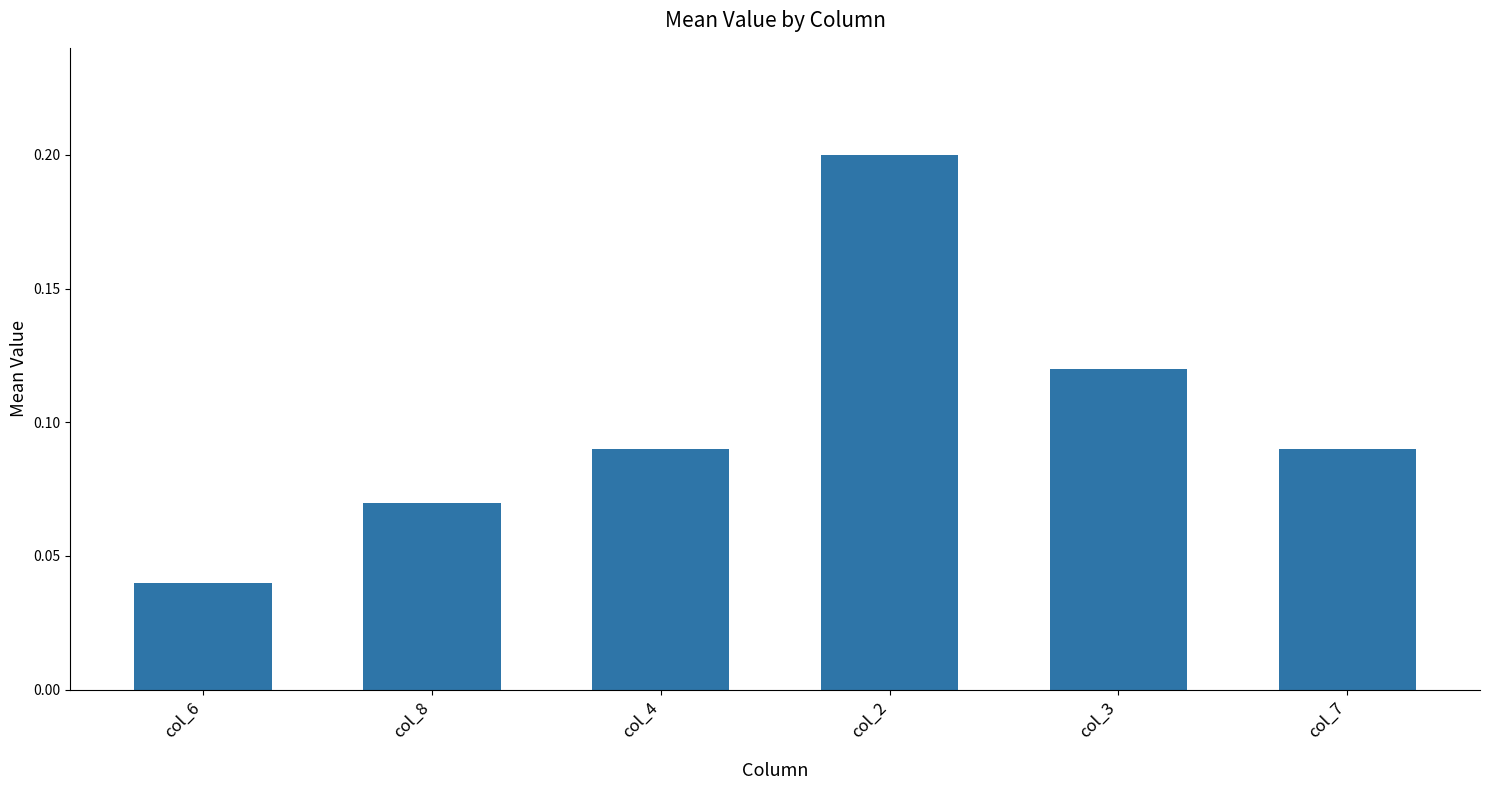

Count the values in the range 0 to 1.

6